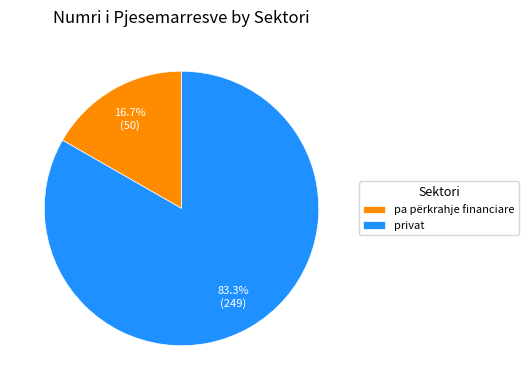

Is pa përkrahje financiare the majority of the pie?

No